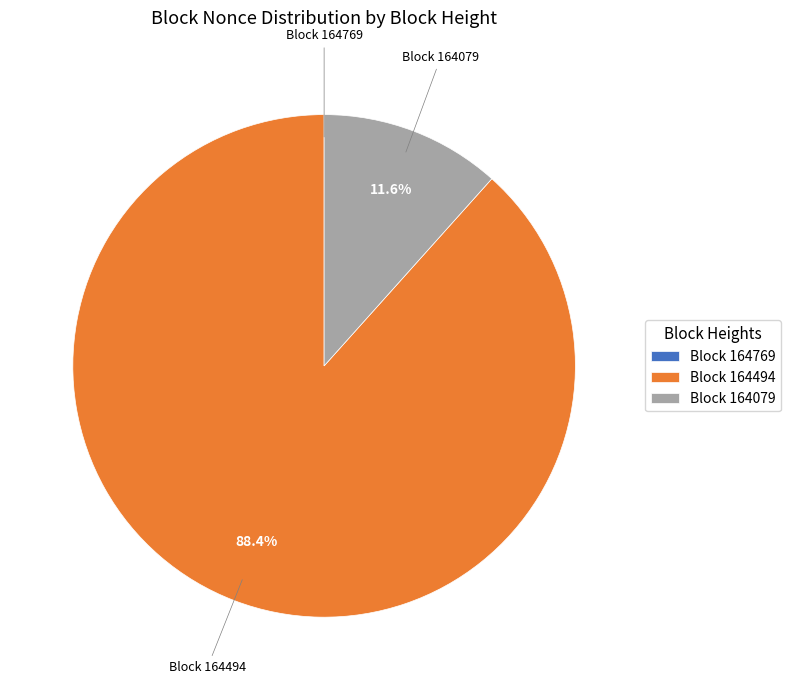

Which slice is the largest?

Block 164494